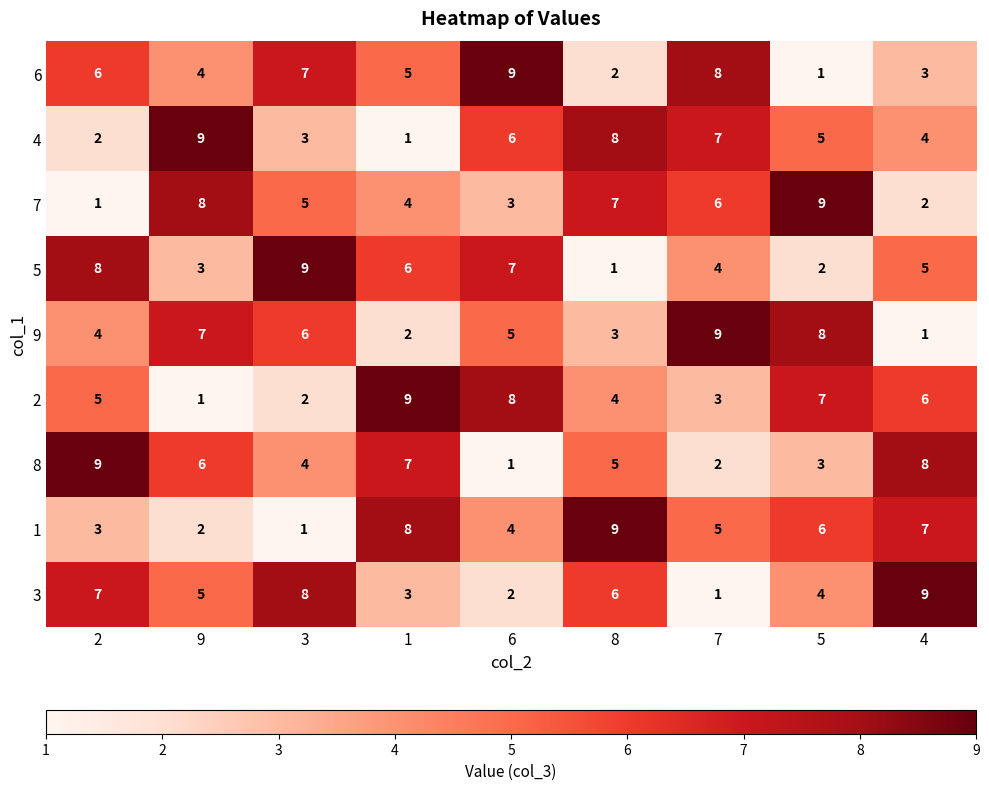

Is it true that 1 equals 2 at 9?

True